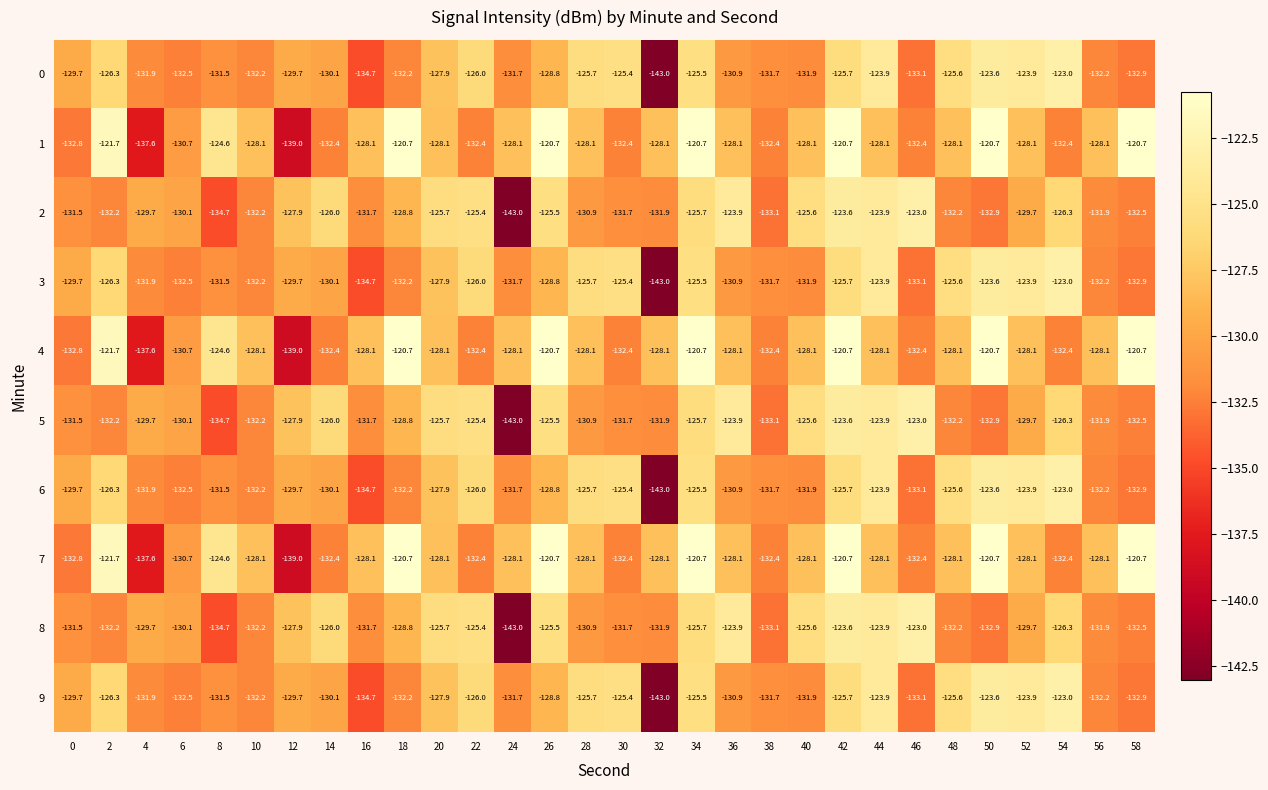

What is the sum of the 5 values at 18 and 54?

-255.1